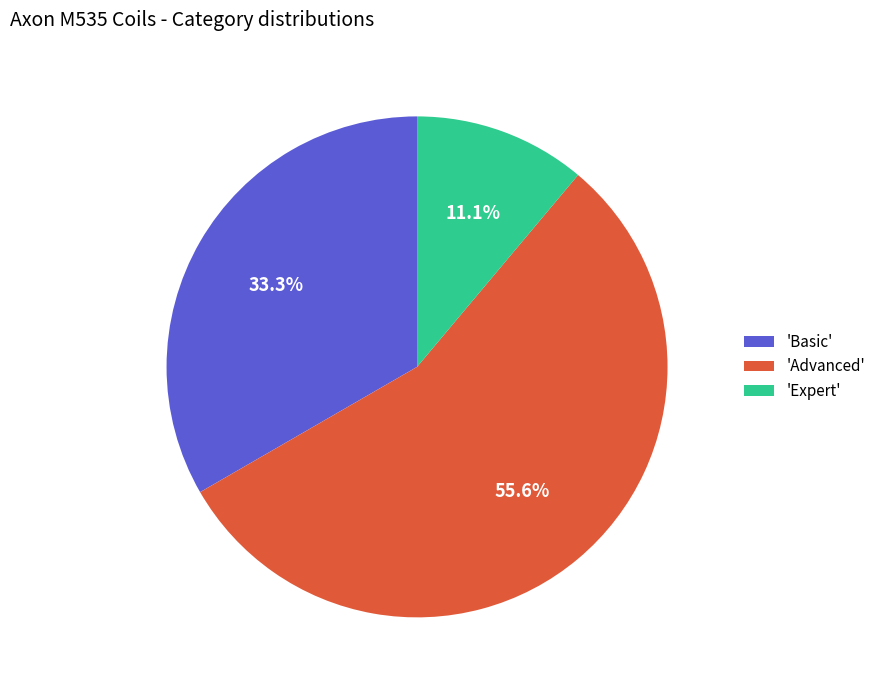

Which has a higher value, 'Expert' or 'Basic'?

'Basic'